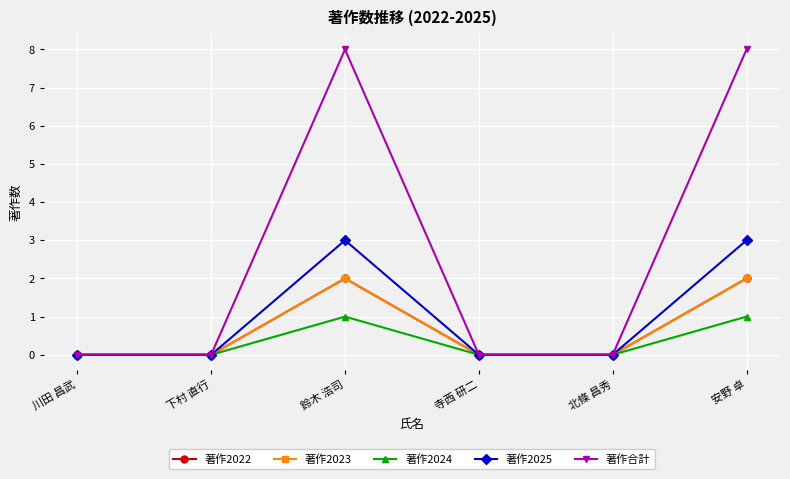

Does the chart have visible grid lines?

Yes